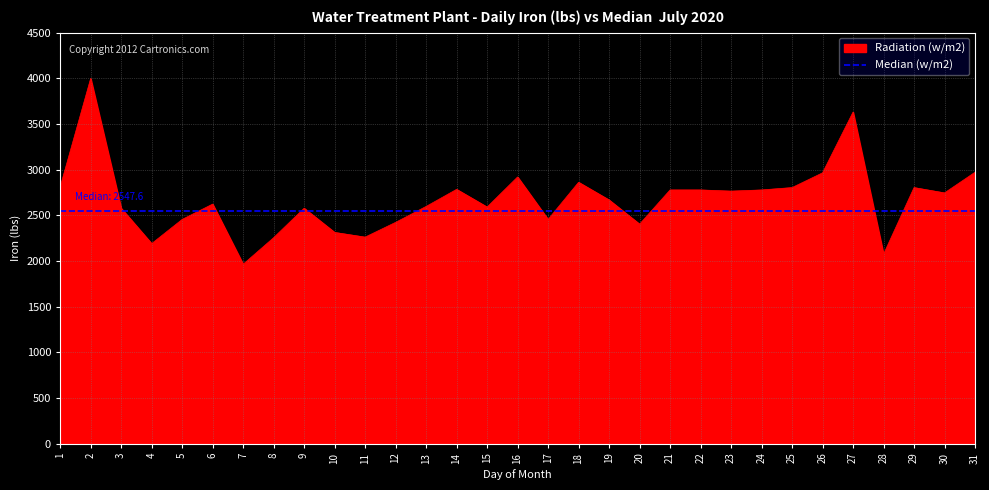

True or false: the data has more than 2 interior local peaks.

True